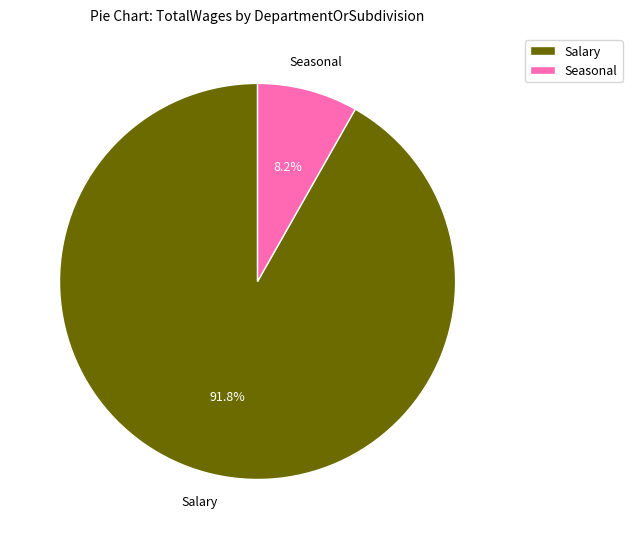

Count the number of slices in the pie.

2